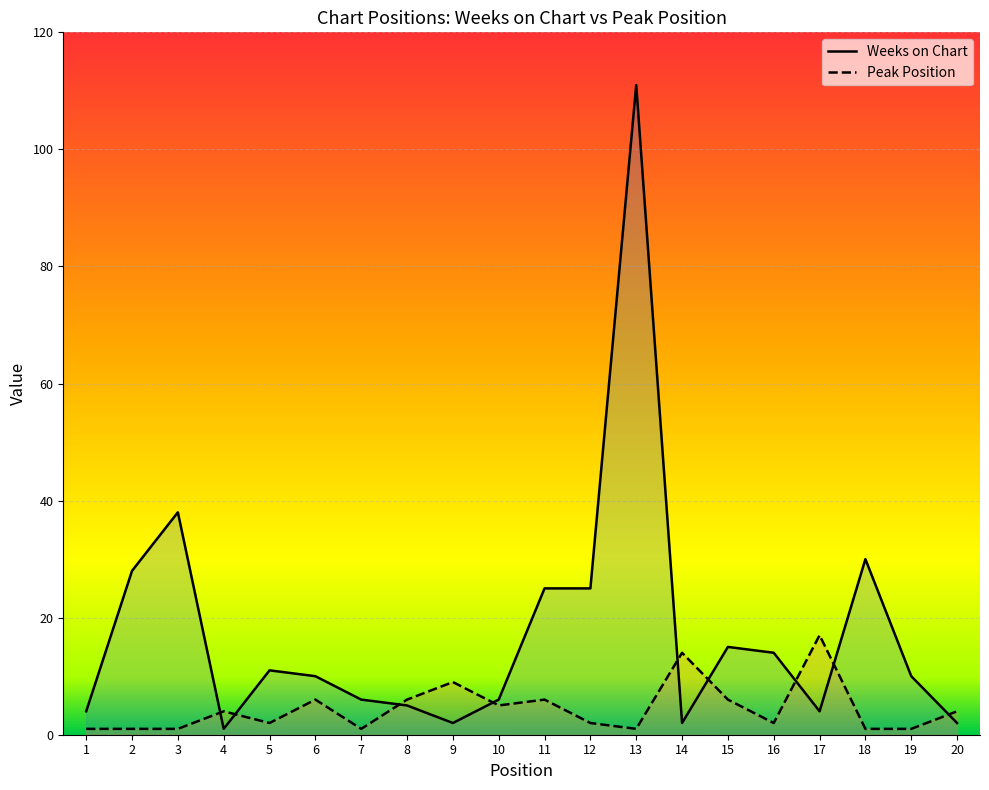

Which series has the largest range (max minus min)?

Weeks on Chart